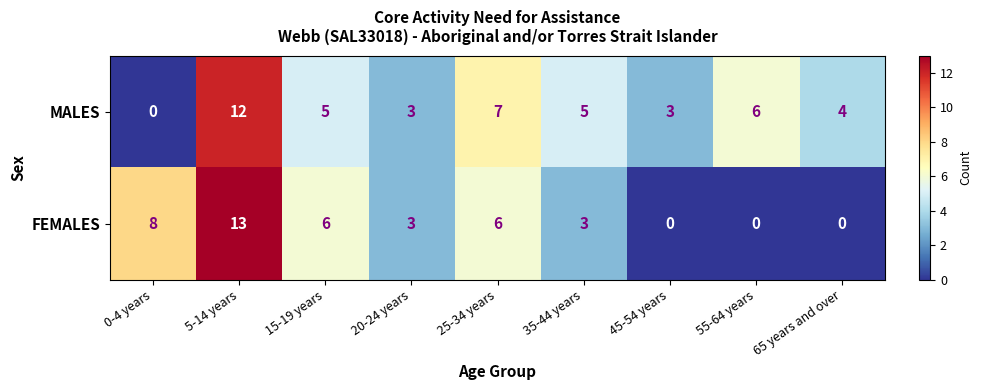

What value does the MALES series have at 20-24 years, to the nearest 5?

5